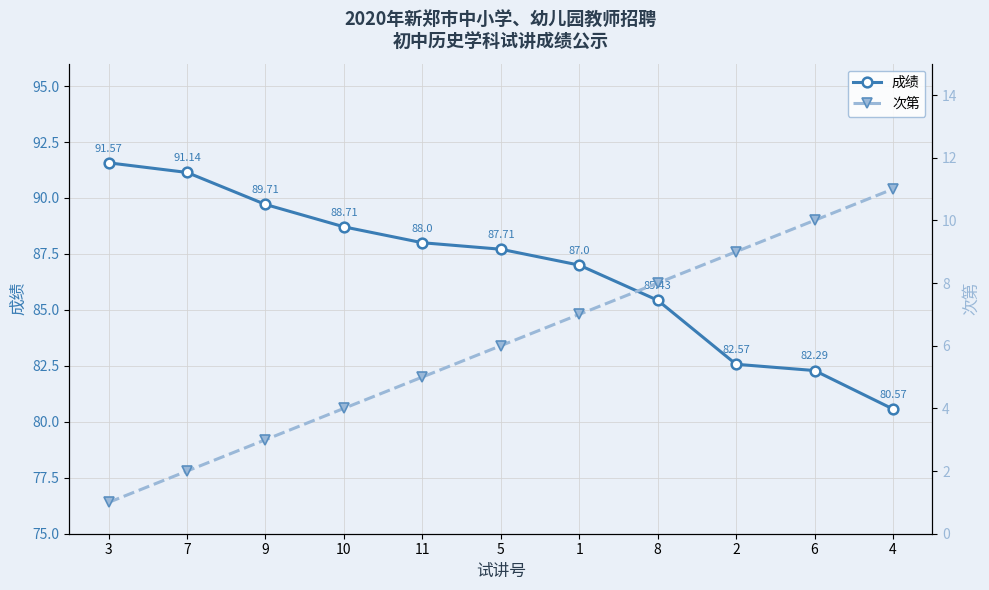

Which series has the largest total across all categories?

成绩